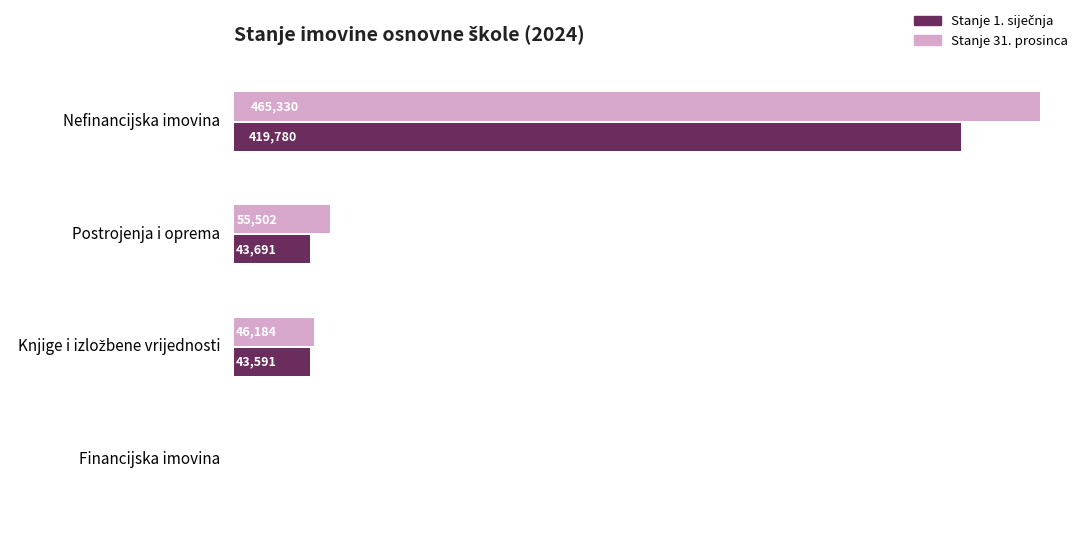

Between Nefinancijska imovina and Financijska imovina, which series saw the biggest shift?

Stanje 31. prosinca